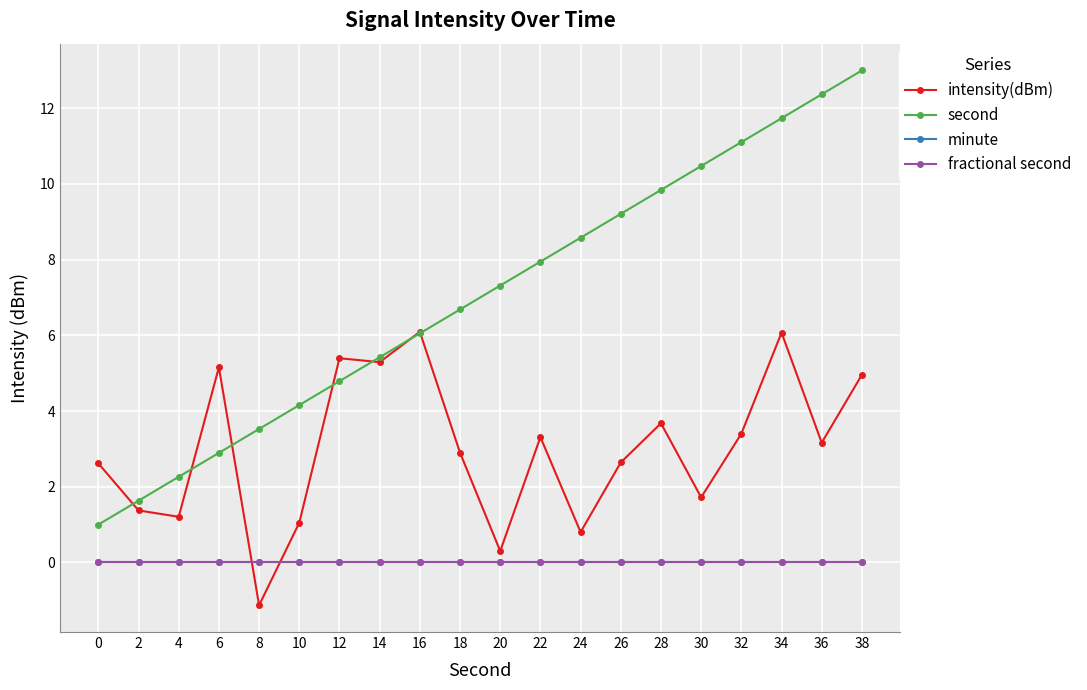

Is this an area chart (filled region under the line)?

No